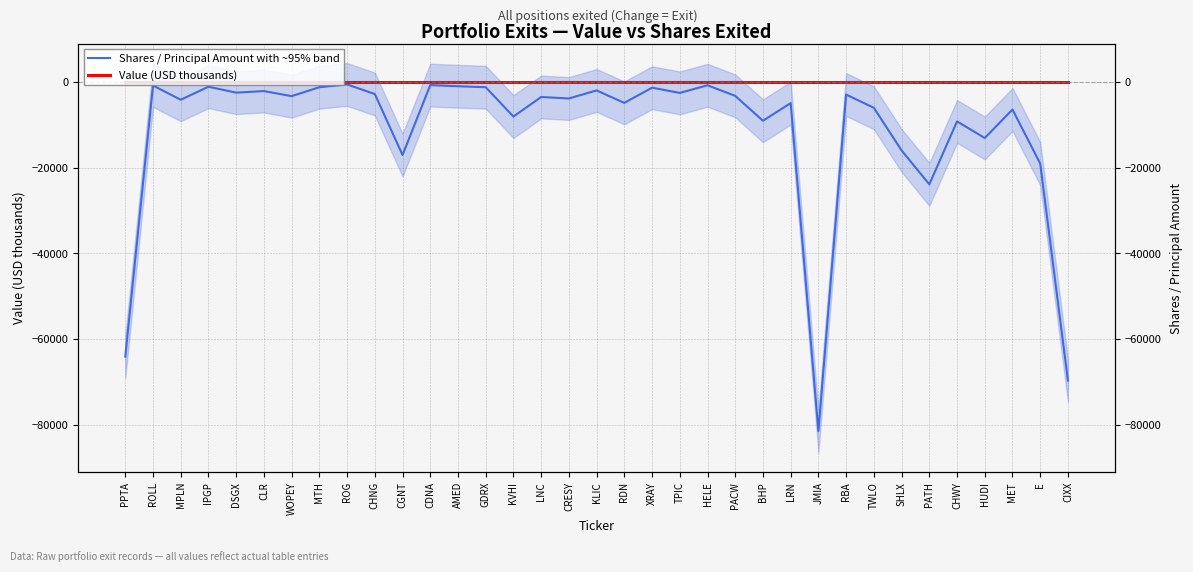

Reading left to right, what are all the values shown in this chart?

Shares / Principal Amount with ~95% band: -64095	-773	-4092	-1055	-2437	-2068	-3252	-1169	-518	-2760	-17002	-681	-938	-1173	-8017	-3452	-3798	-1919	-4829	-1274	-2500	-715	-3190	-9000	-4877	-81490	-2884	-5974	-15938	-23850	-9154	-13027	-6379	-19000	-69702
Value (USD thousands): 0	0	0	0	0	0	0	0	0	0	0	0	0	0	0	0	0	0	0	0	0	0	0	0	0	0	0	0	0	0	0	0	0	0	0